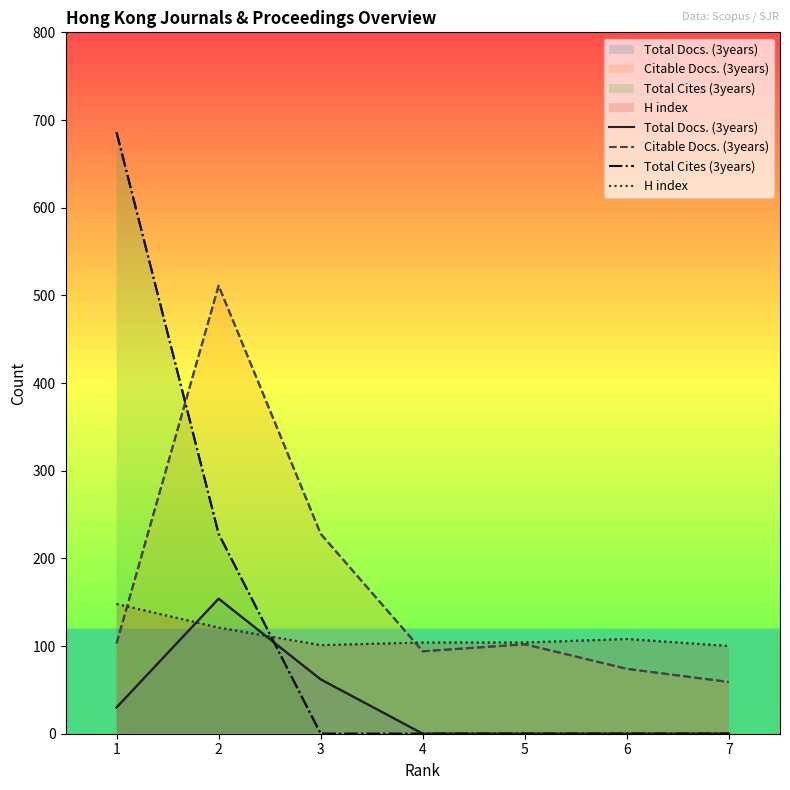

Is the value of H index at 4 greater than the value of Total Docs. (3years) at 7?

Yes